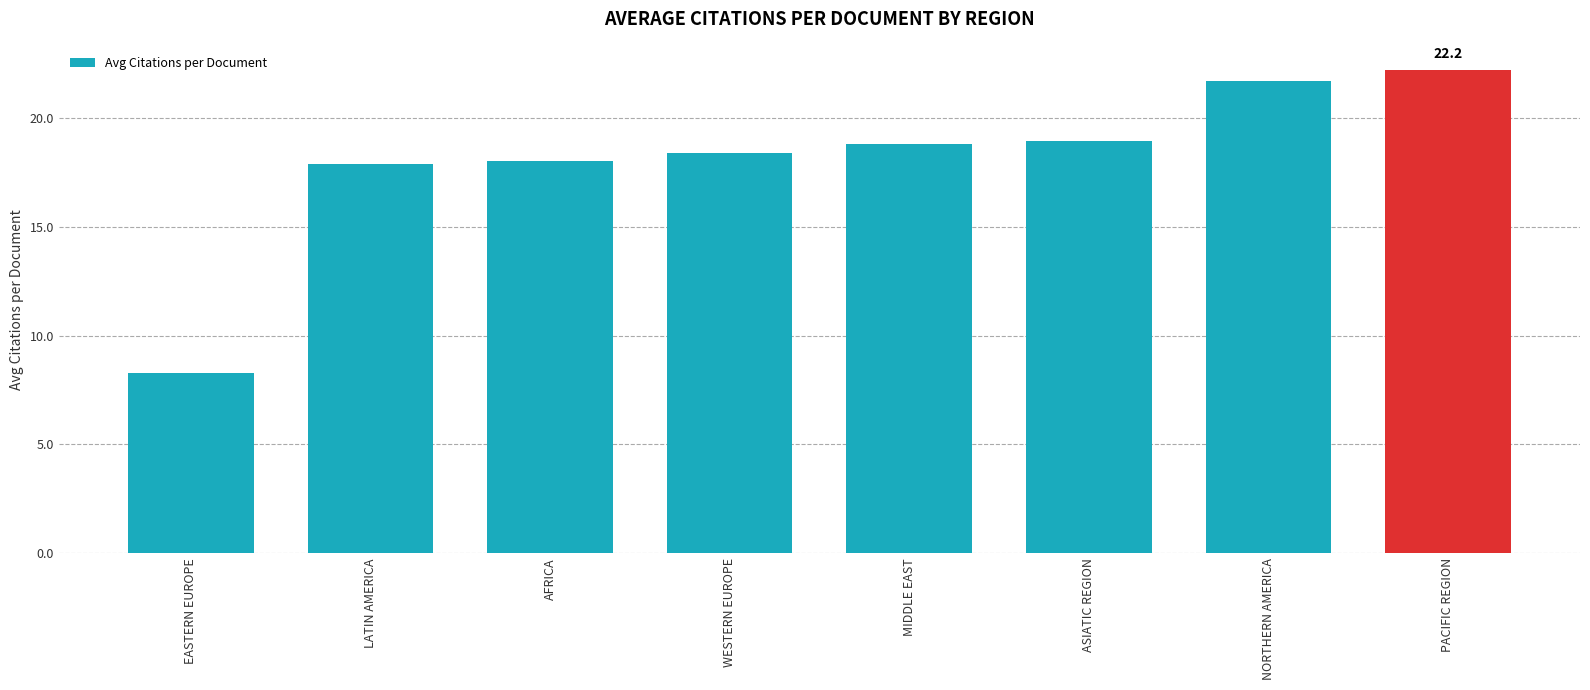

What is the label of the 2nd bar from the left?

LATIN AMERICA